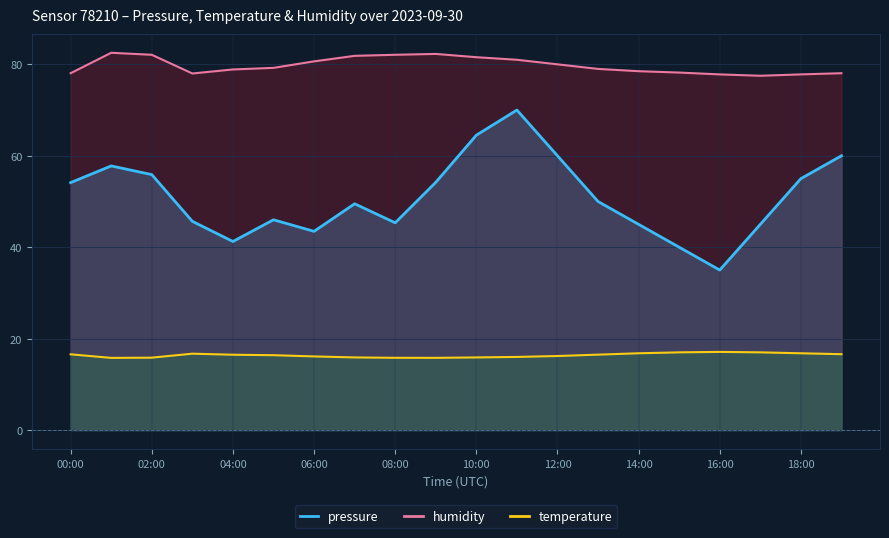

Where is the first local maximum for humidity?

01:00